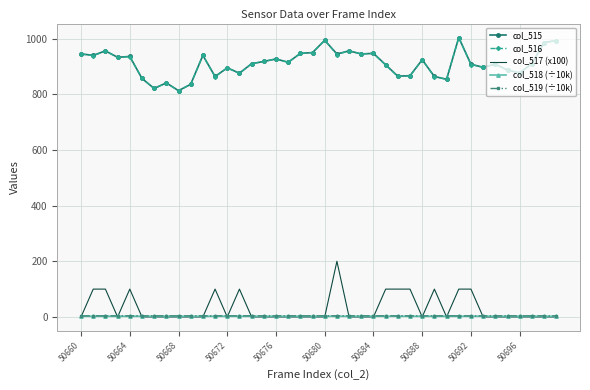

What is the maximum value shown in the chart?

1004.0